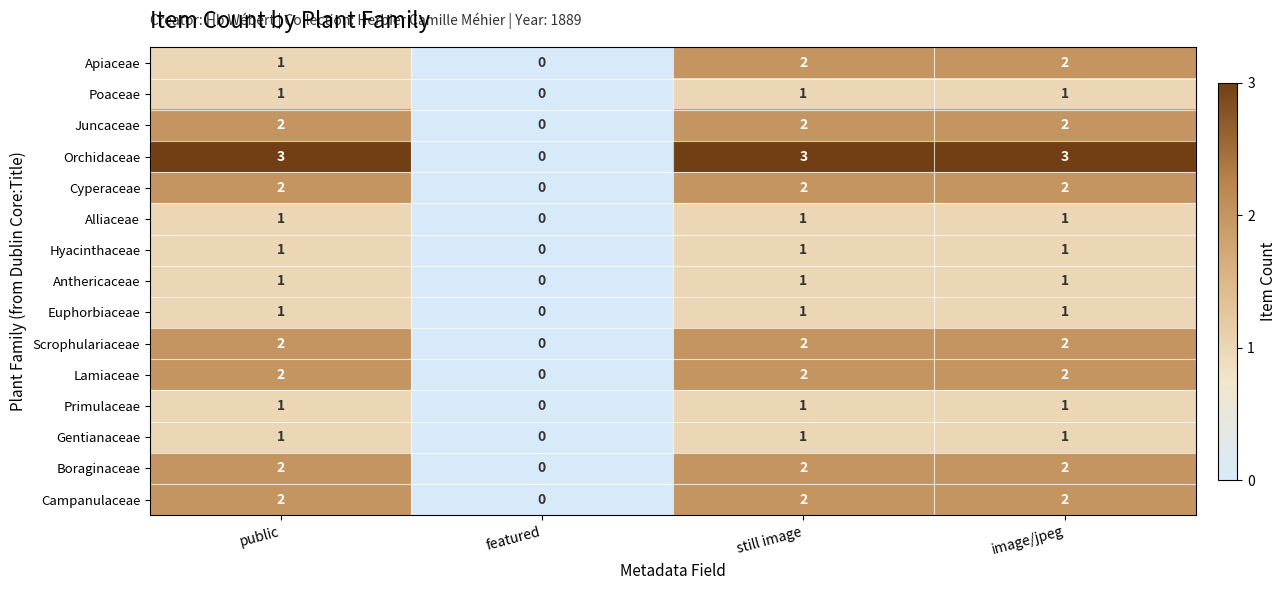

Where is Primulaceae nearest to the value 0?

featured